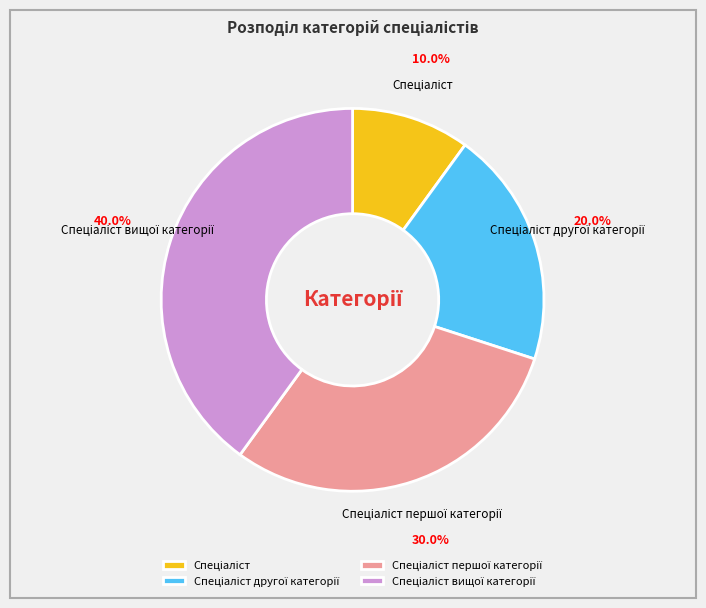

Is there any slice that represents more than half of the pie?

No